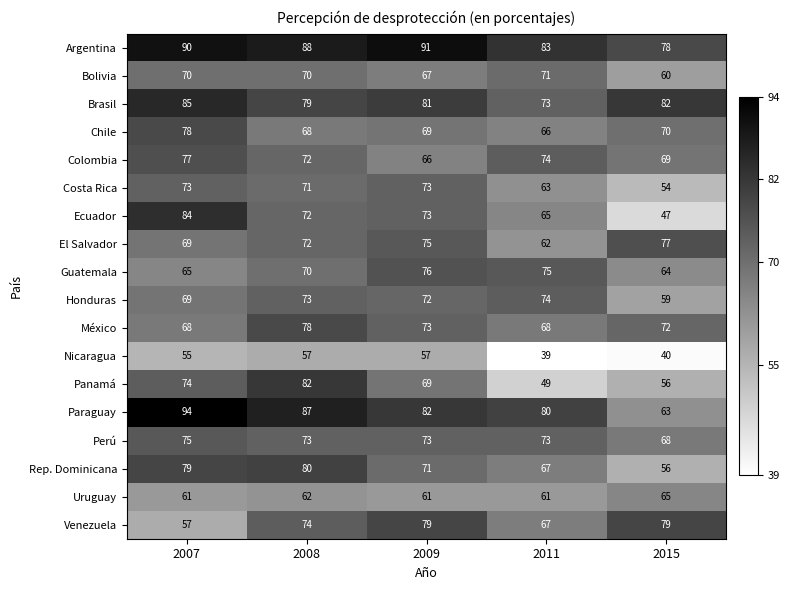

What is the difference between the highest and lowest values at 2009?

34